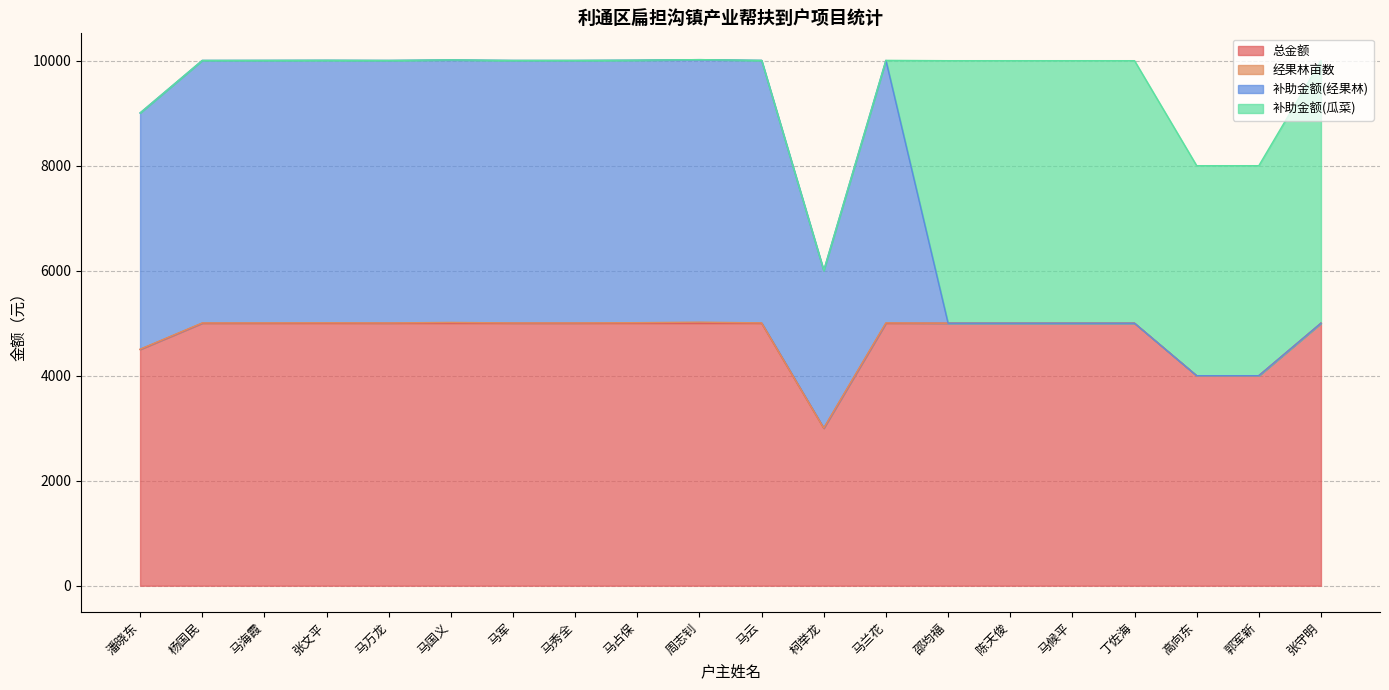

What is the approximate value of 总金额 at 丁佐海?

5000.0